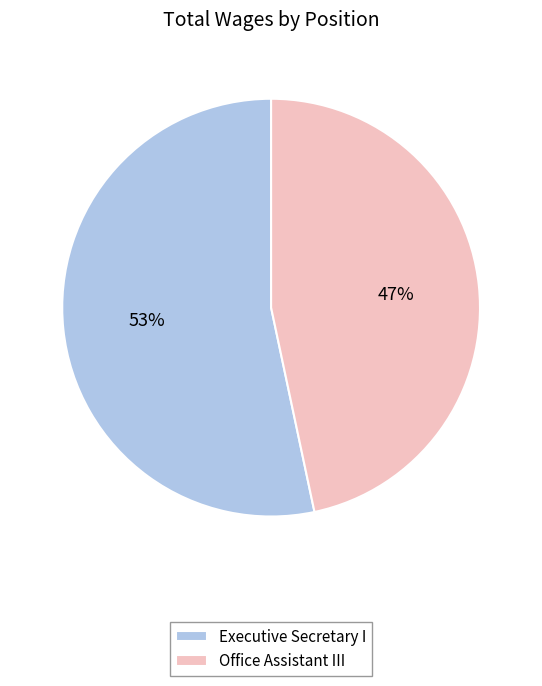

Count the number of slices in the pie.

2